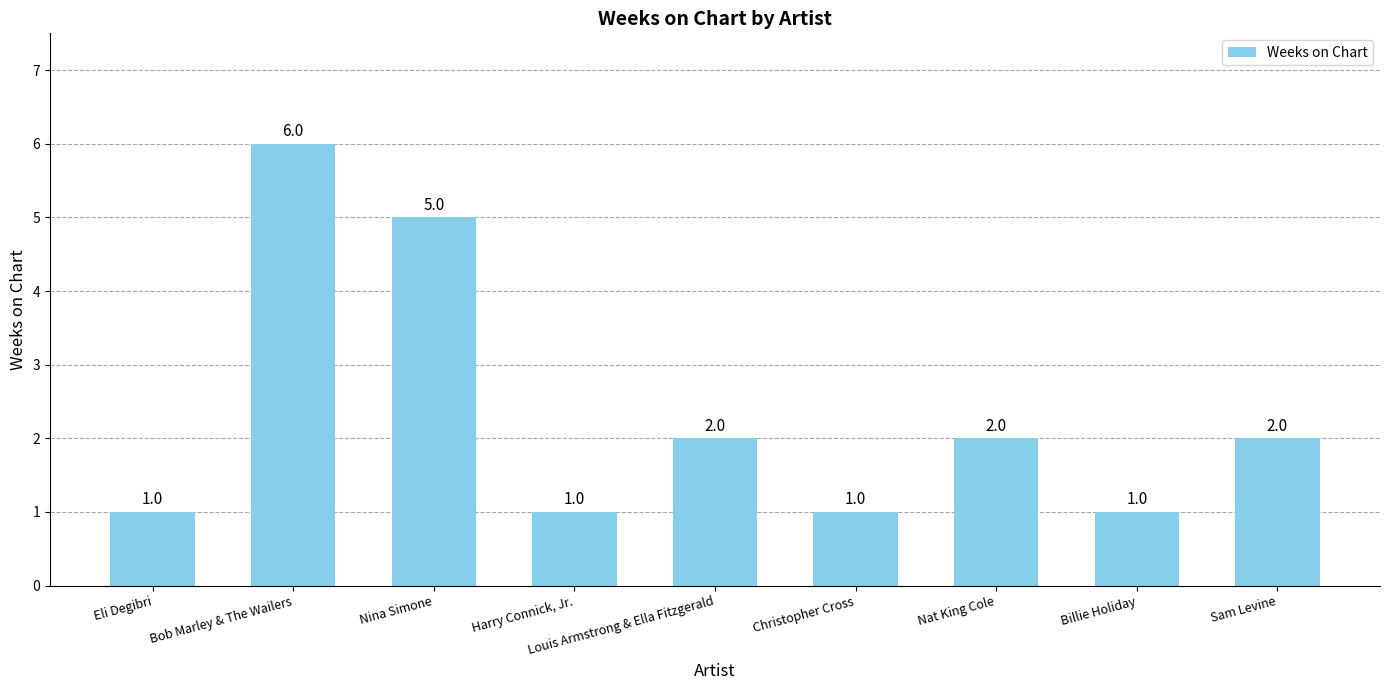

How many categories are shown in the chart?

9